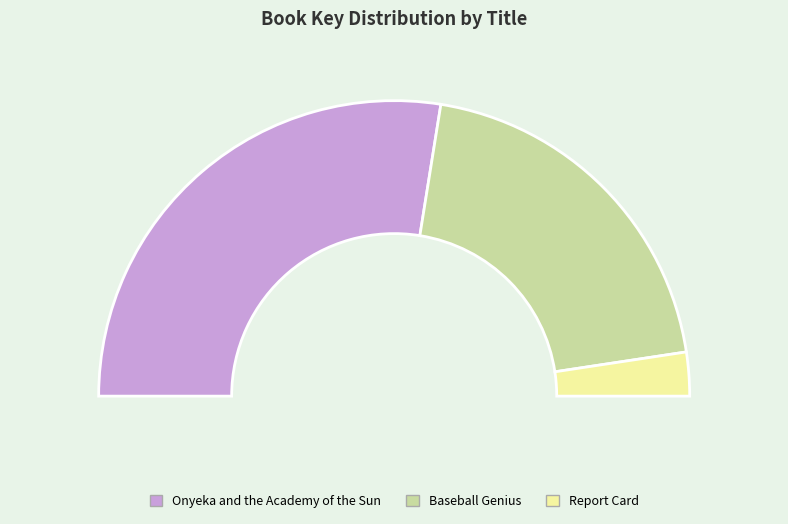

To the nearest percent, what is the average slice percentage?

33%